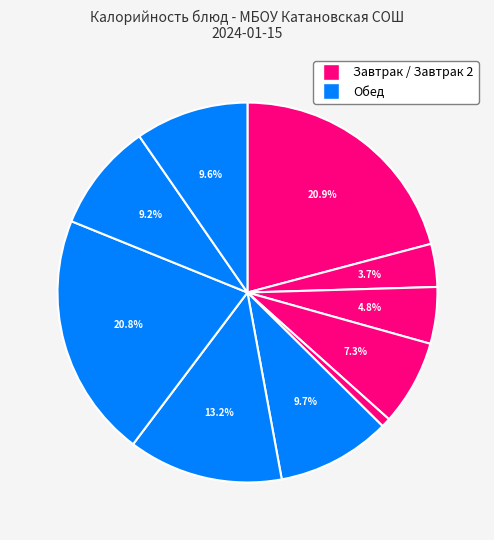

Rank the categories by value from lowest to highest.

Огурцы в нарезке, Чай с молоком, Хлеб, Сыр, Кисель, Хлеб бел., Суп гороховый, Тефтели, Каша гречневая, Каша пшенная